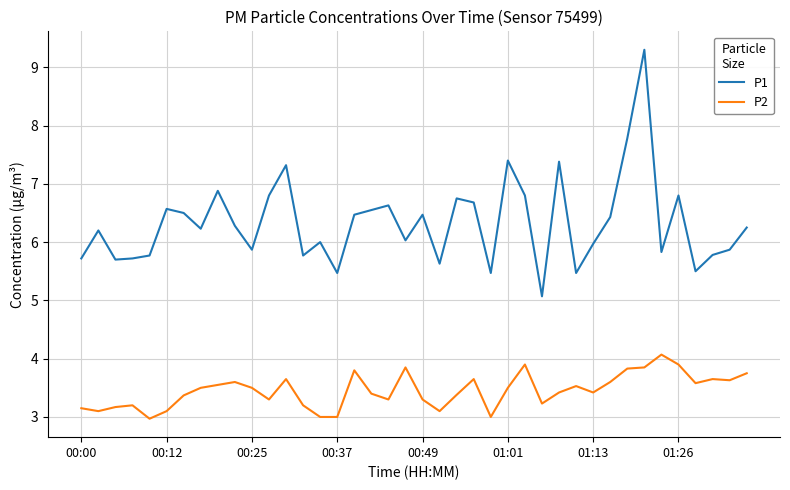

What is the maximum value for P2?

4.1